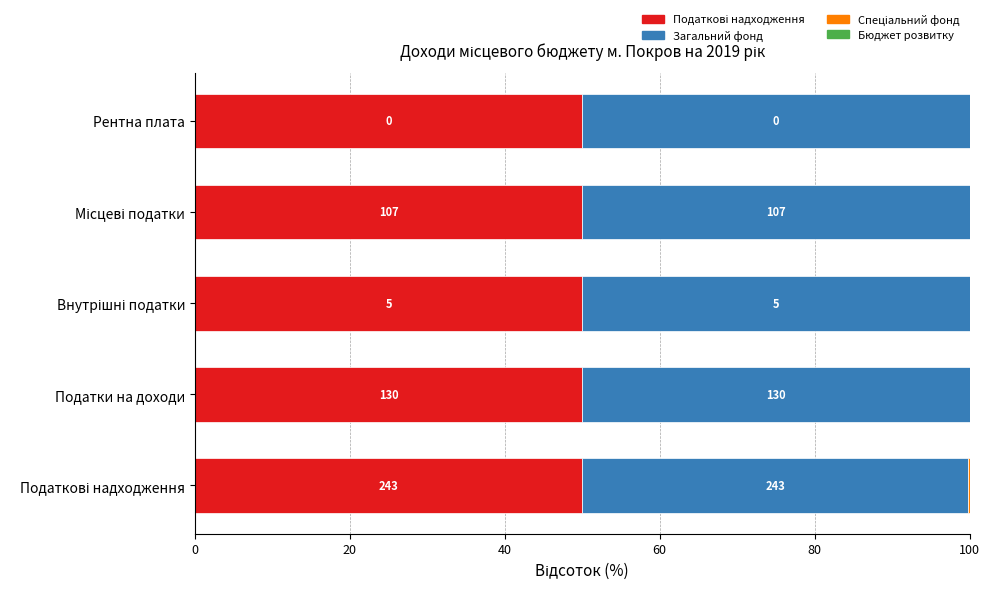

What is the value of the Бюджет розвитку bar at the 2nd from the left?

0.6